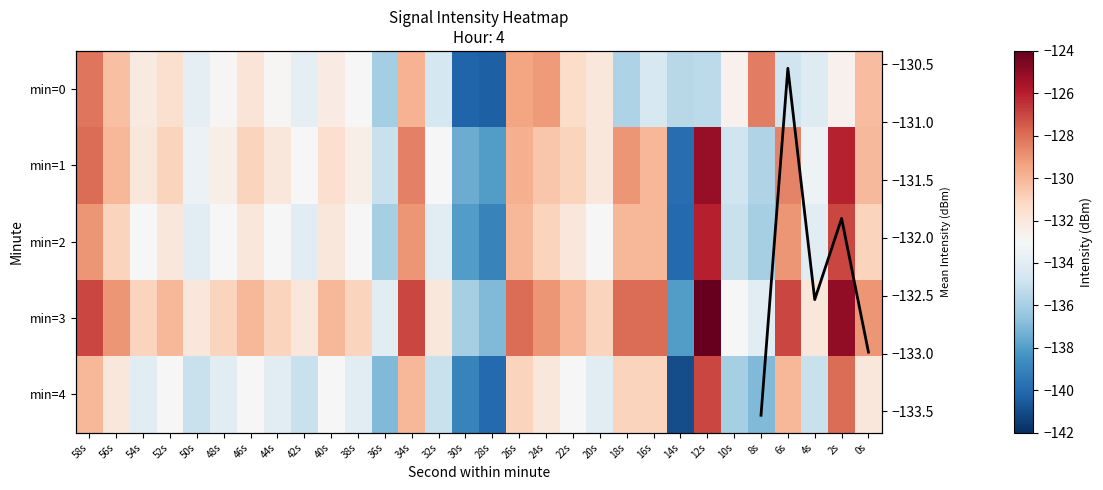

The 2 series shows -140.0 at 14s. True or false?

True